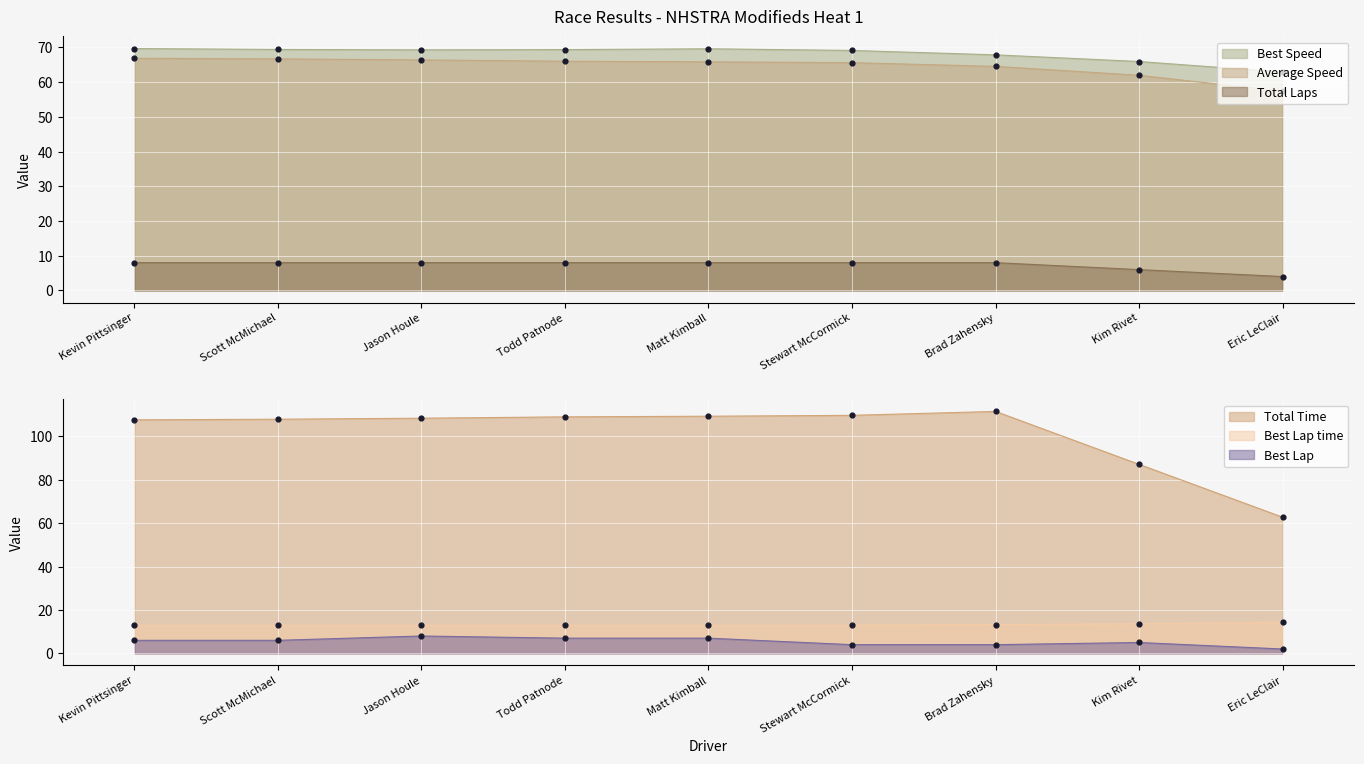

Which series contains the highest Y value?

Total Time